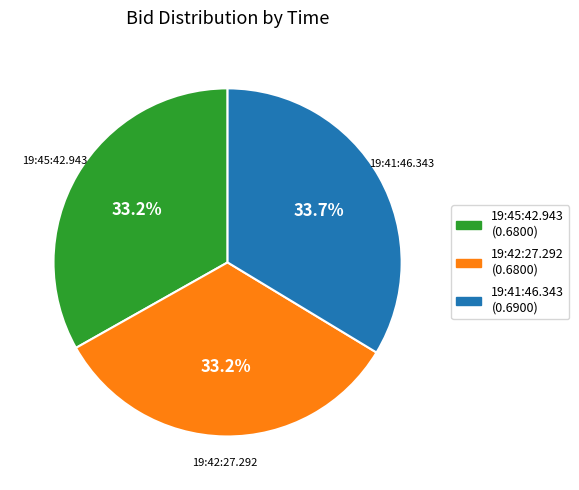

How many slices are in this pie chart?

3